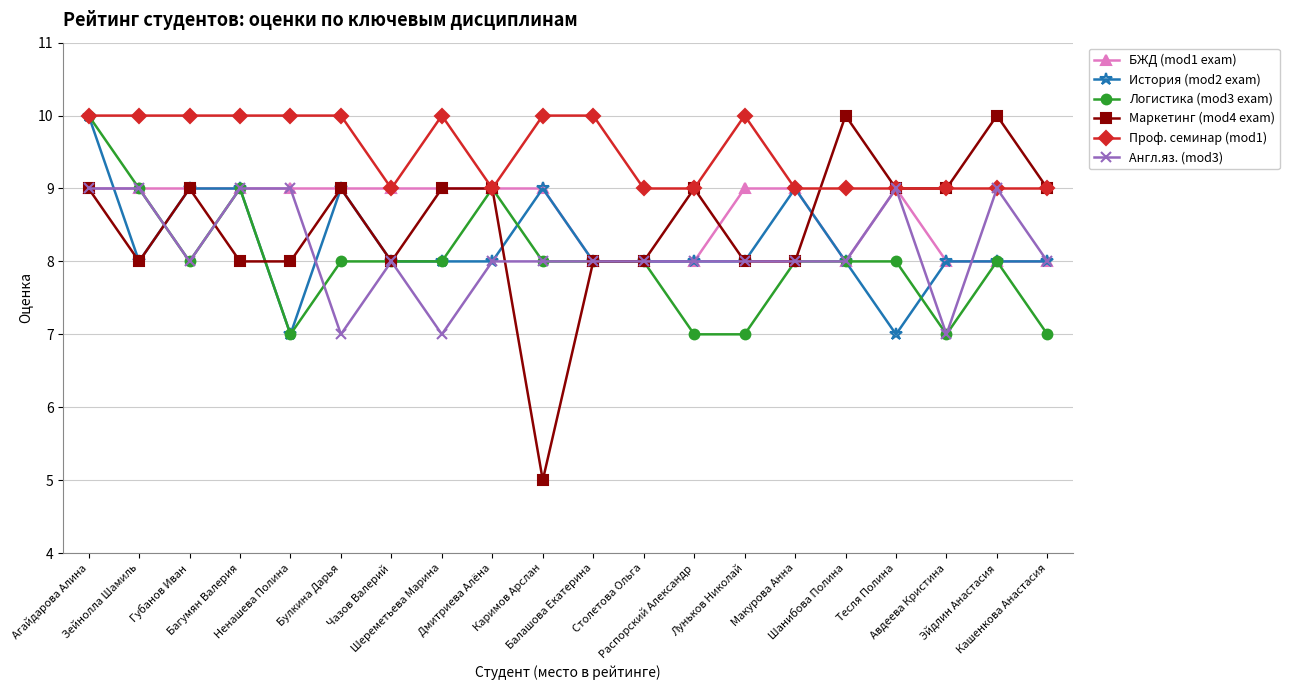

What are all the series names shown in the legend?

БЖД (mod1 exam), История (mod2 exam), Логистика (mod3 exam), Маркетинг (mod4 exam), Проф. семинар (mod1), Англ.яз. (mod3)